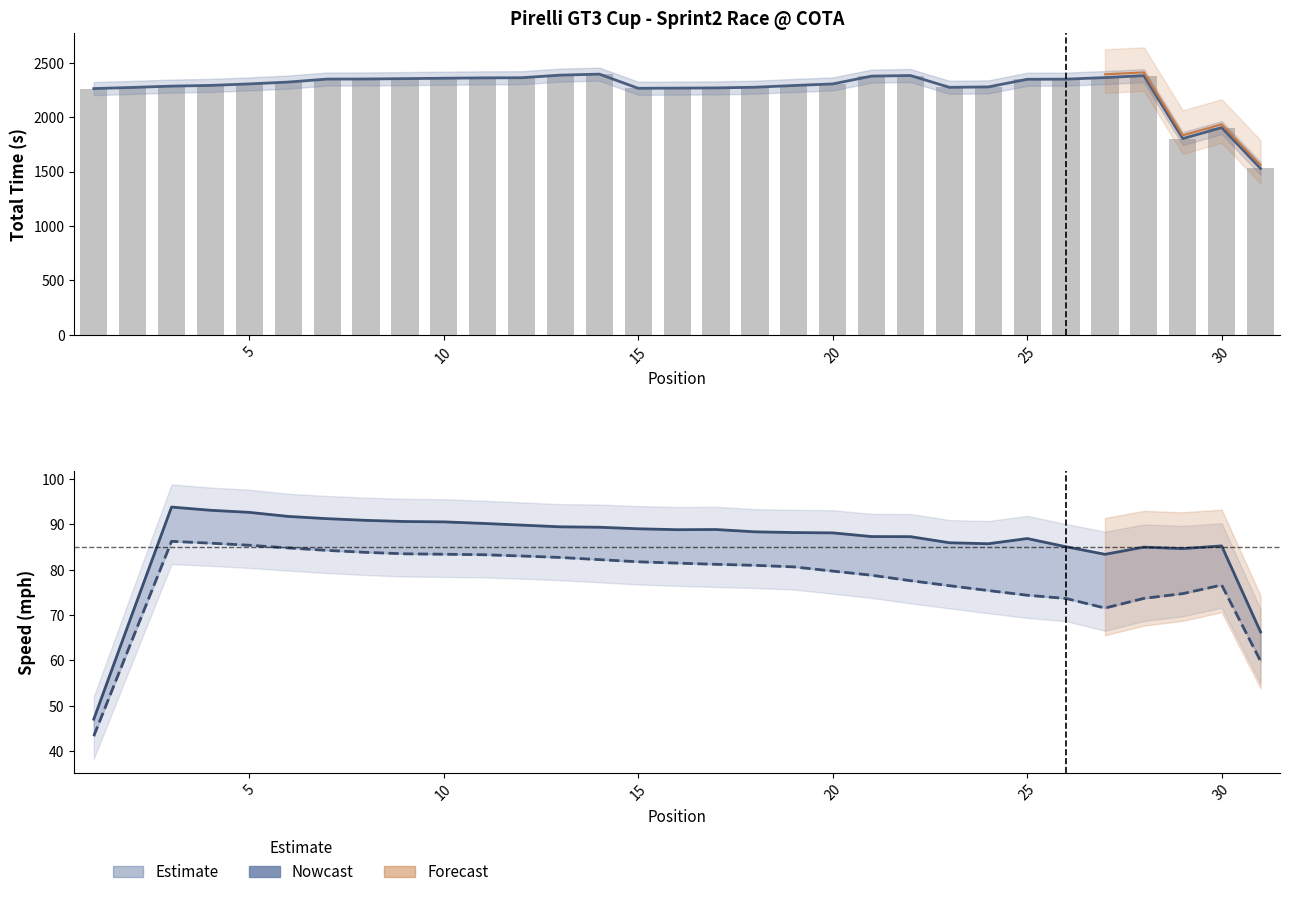

What is the maximum value for Total Time?

2394.5